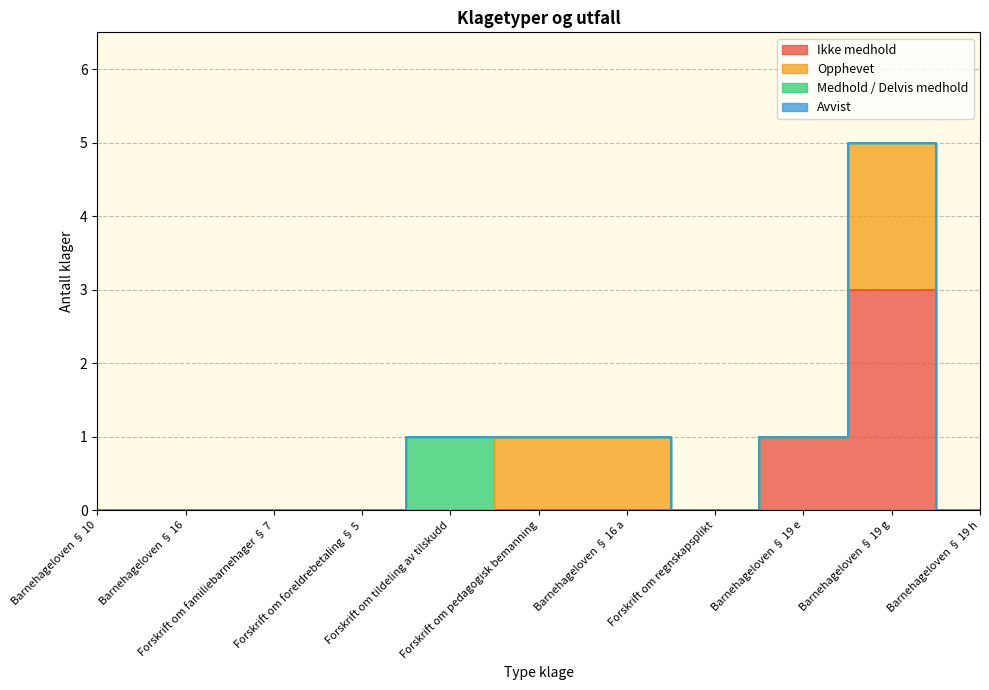

How many data points does each series have?

11